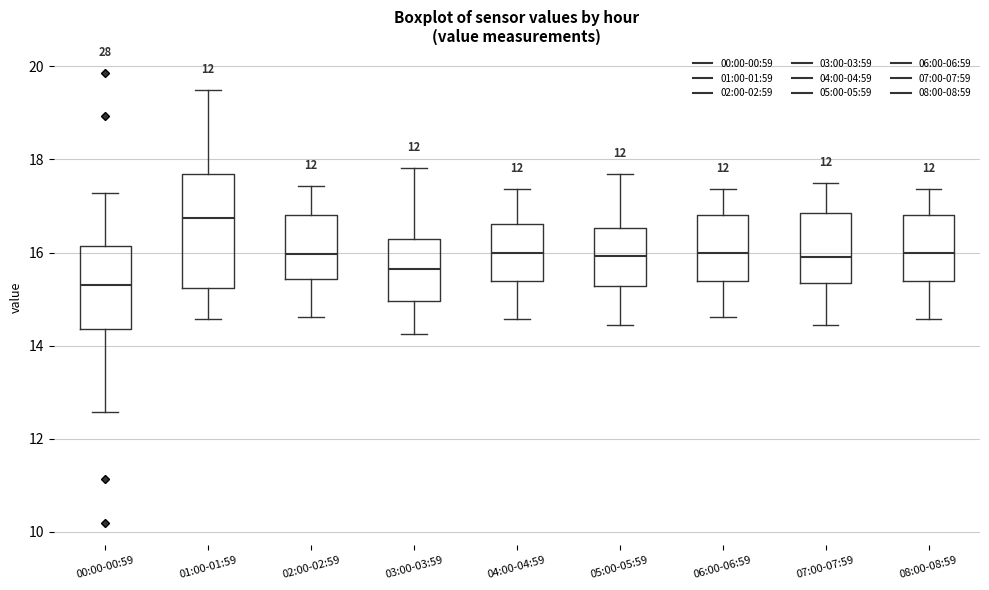

Comparing the boxes themselves (not the whiskers), which one is the tallest?

01:00-01:59